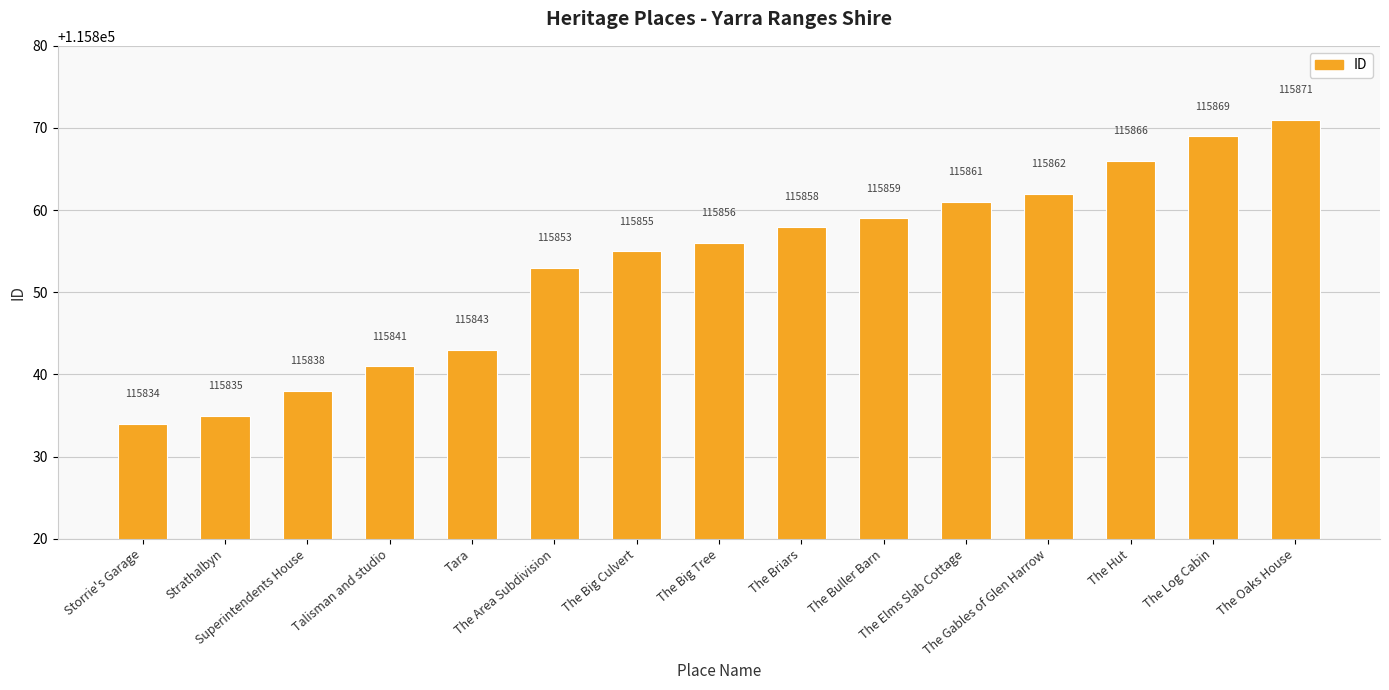

What is the label of the 4th bar from the right?

The Gables of Glen Harrow